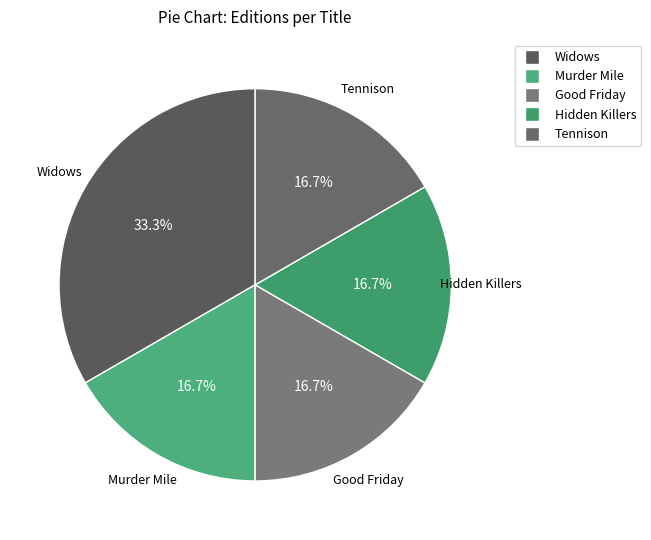

Is Murder Mile the majority of the pie?

No